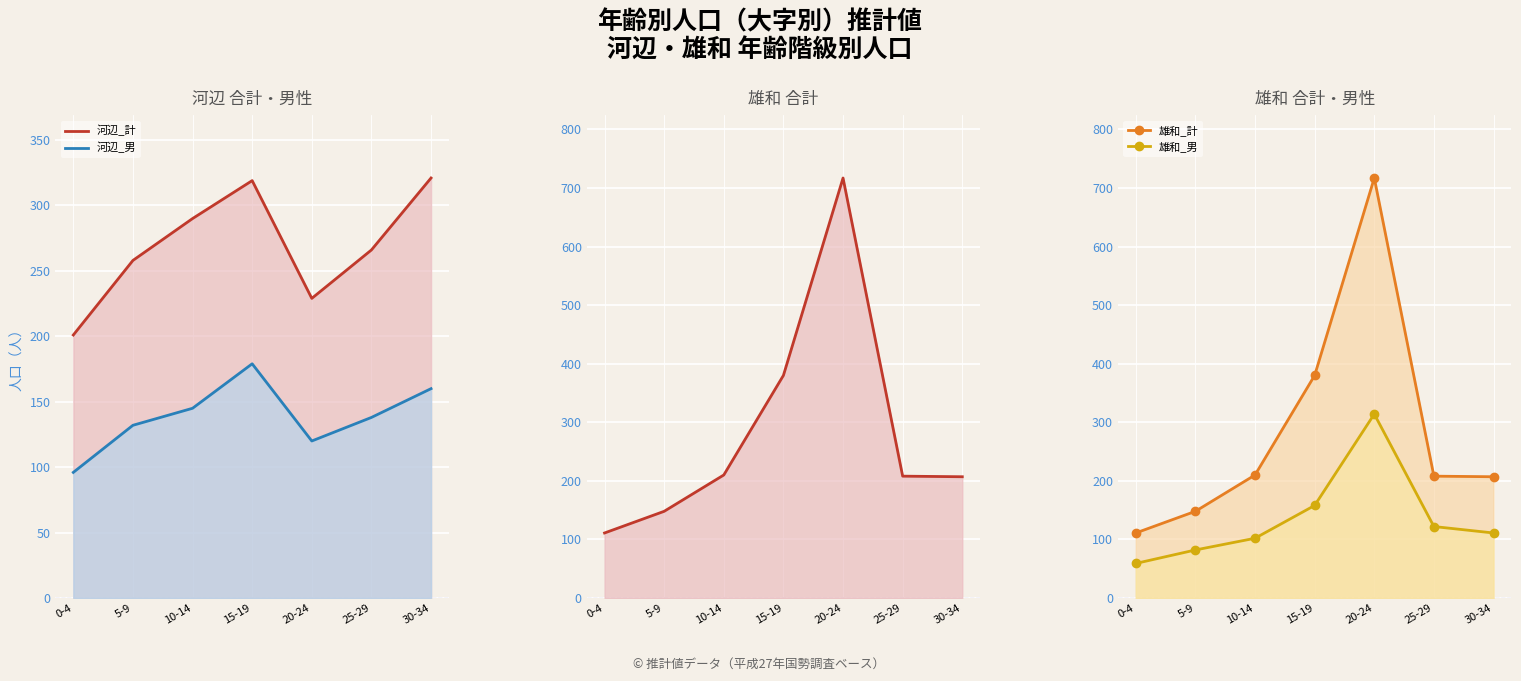

Reading right to left, extract all data points from this chart.

河辺_計: 30-34=321	25-29=266	20-24=229	15-19=319	10-14=290	5-9=258	0-4=201
河辺_男: 30-34=160	25-29=138	20-24=120	15-19=179	10-14=145	5-9=132	0-4=96
雄和_計: 30-34=207	25-29=208	20-24=717	15-19=380	10-14=210	5-9=148	0-4=111
雄和_男: 30-34=111	25-29=122	20-24=314	15-19=158	10-14=102	5-9=82	0-4=59